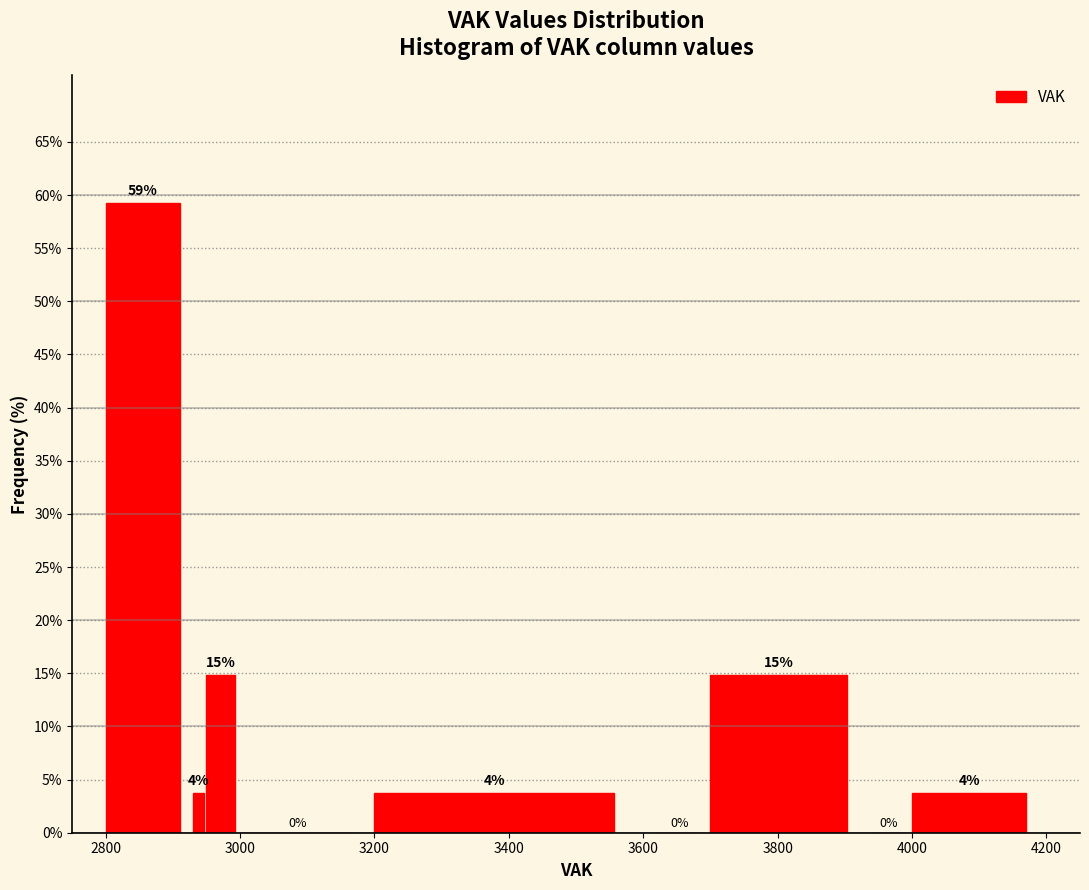

Around what value on the x-axis is the tallest bar? Give the approximate position of its centre, as read against the axis.

2860